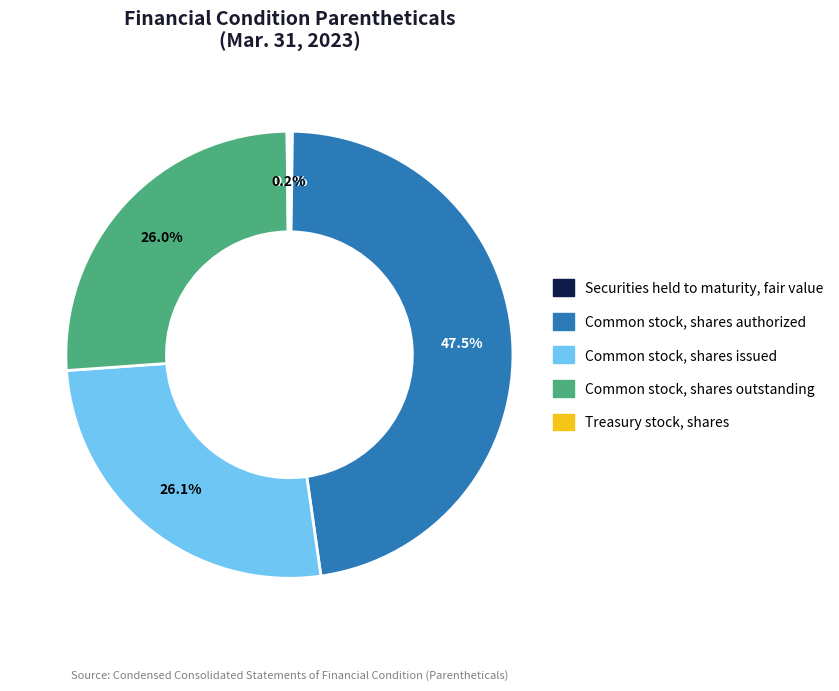

Is it true that Common stock, shares issued is 26% of the pie?

True